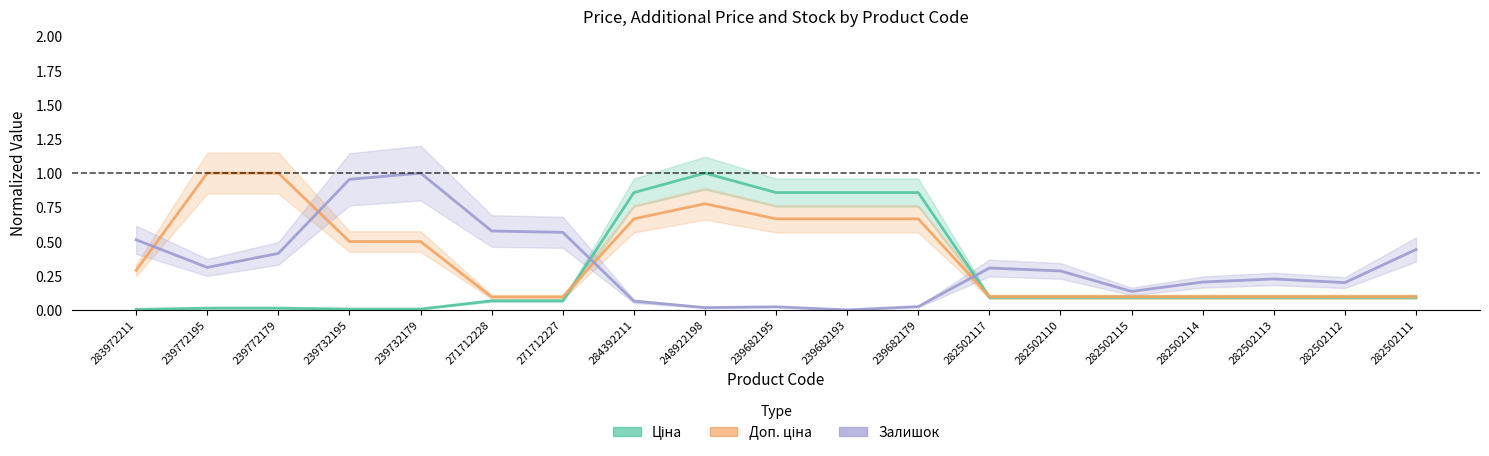

Does the chart have visible grid lines?

No